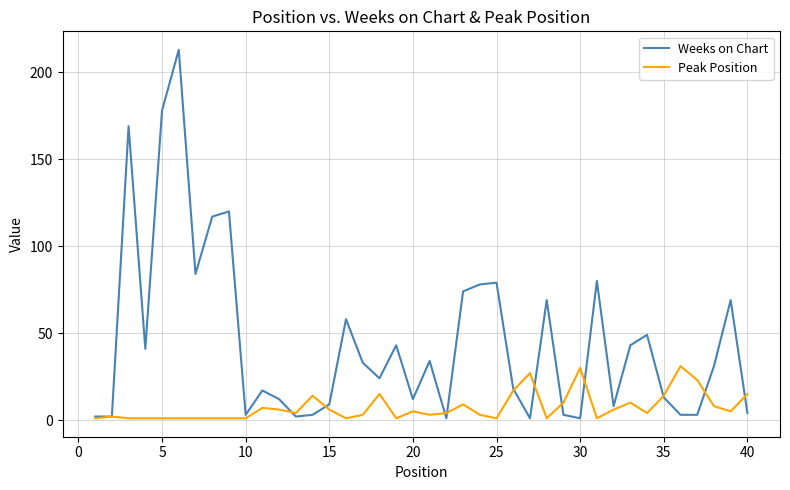

List the series in order of their peak value, highest first.

Weeks on Chart, Peak Position